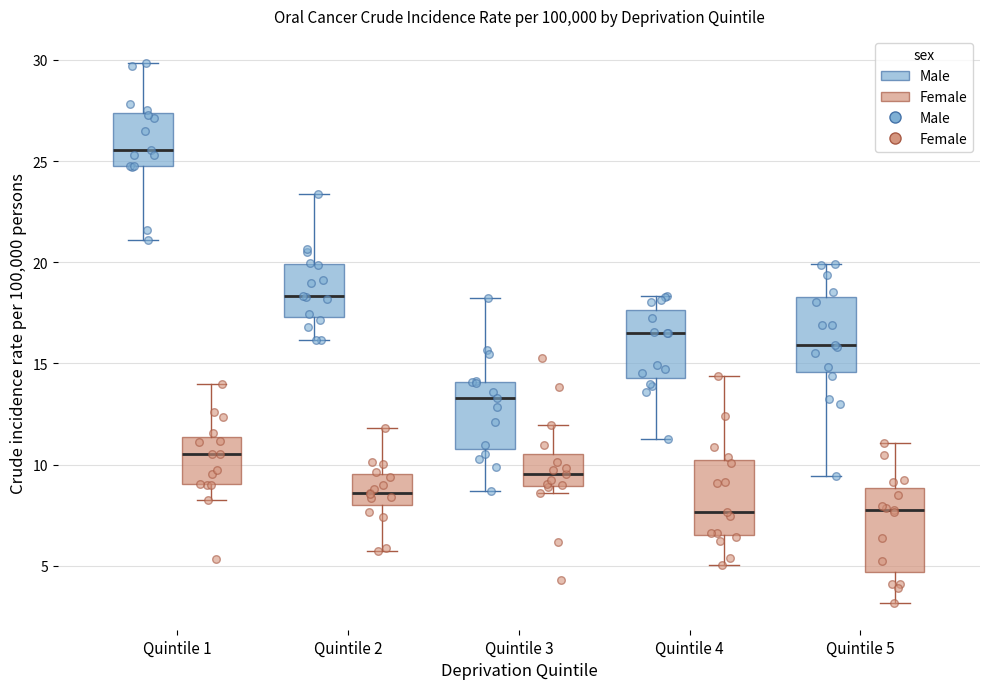

Where is the lower edge of the box for Quintile 1 (Female) on the y-axis? The values are not printed on the chart, so give them approximately, as read against the axis.

9.0